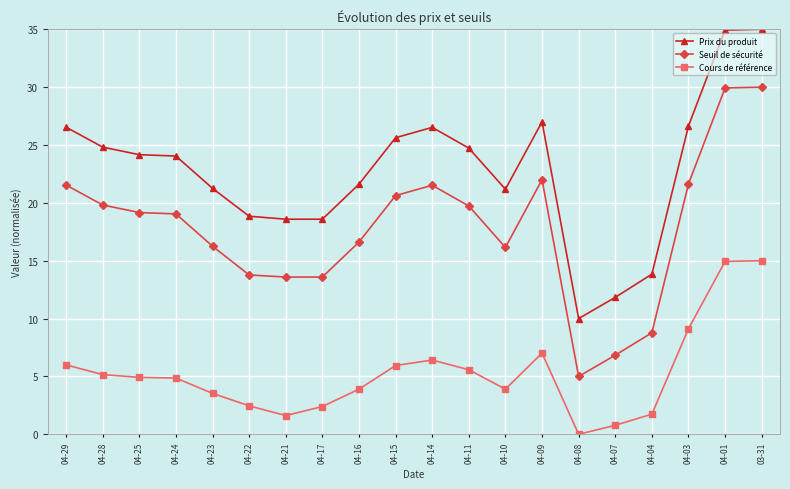

What is the difference between the highest and lowest values at 04-29?

20.5